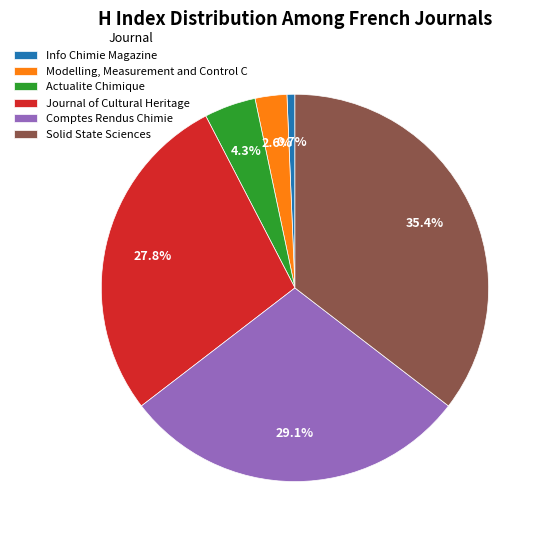

Which category has the biggest portion of the pie?

Solid State Sciences